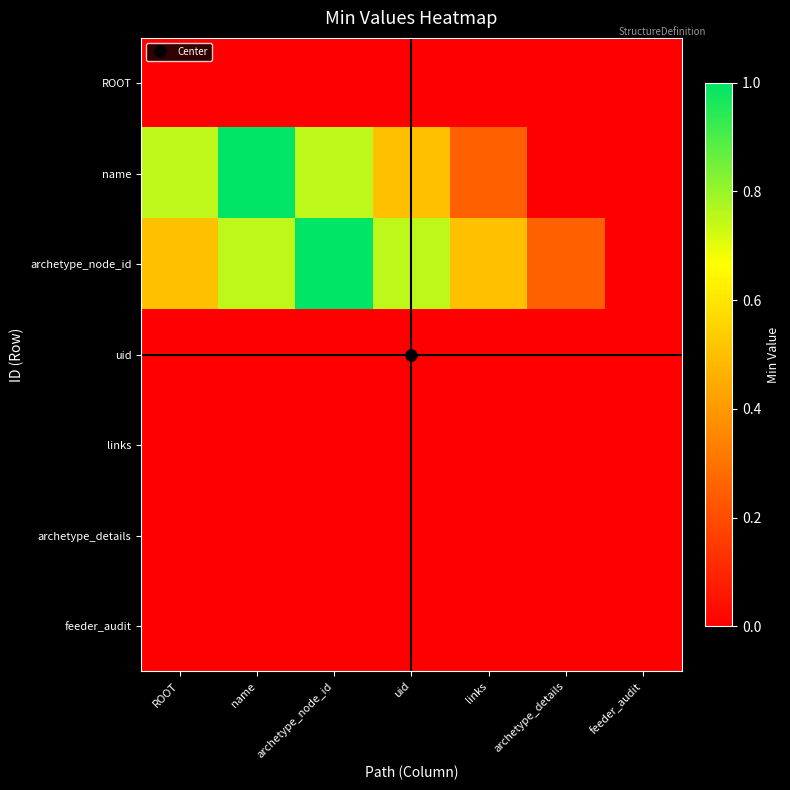

At which category does the chart reach its minimum across all series?

ROOT